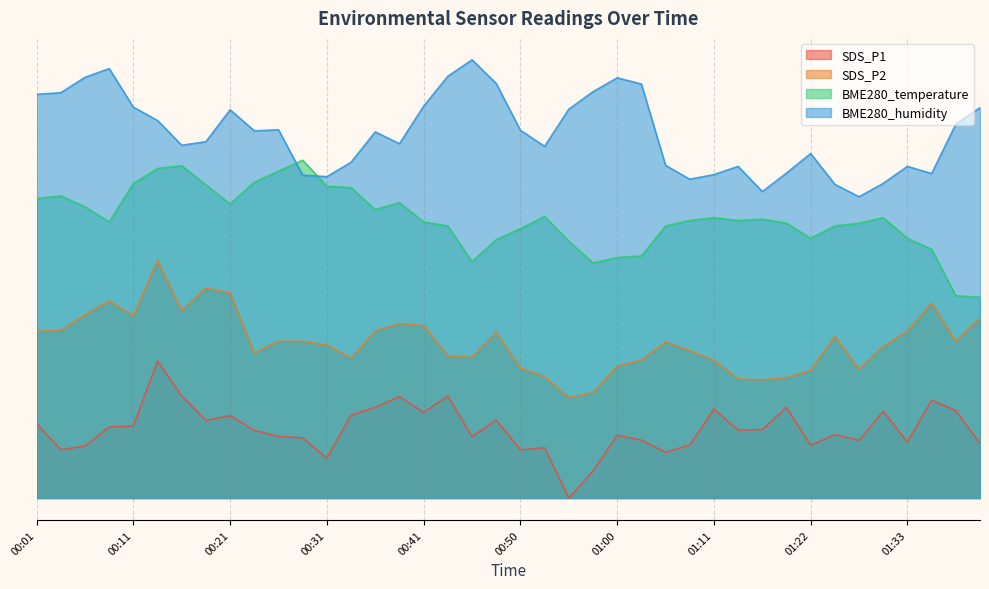

Which label corresponds to the largest value in the chart?

00:45